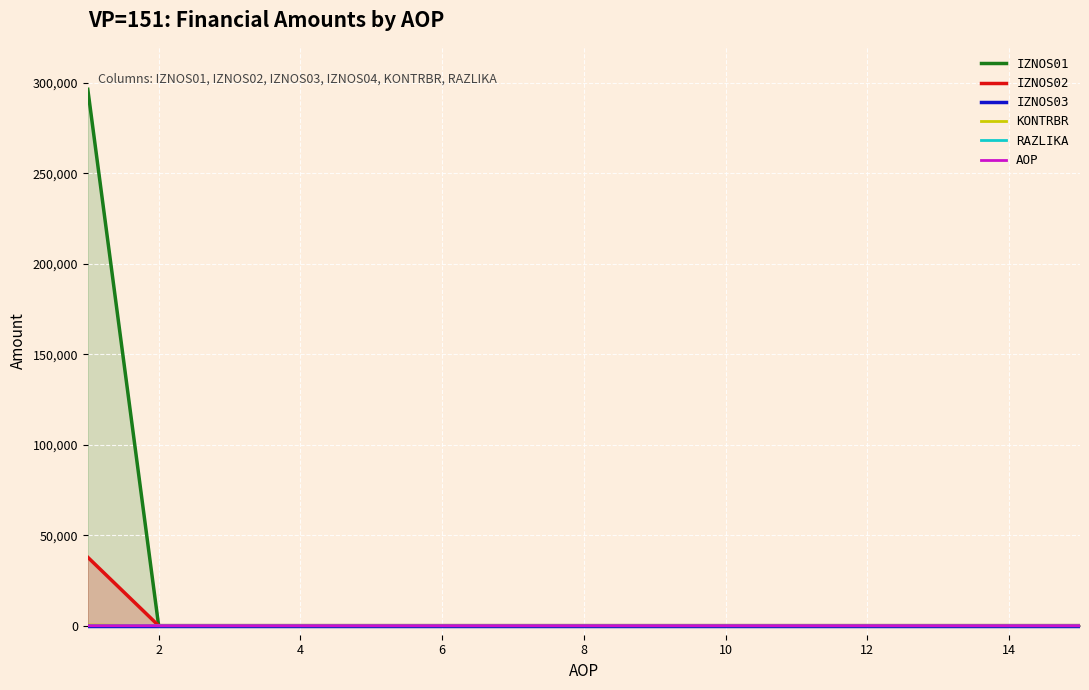

True or false: IZNOS01 and RAZLIKA intersect in this chart.

False